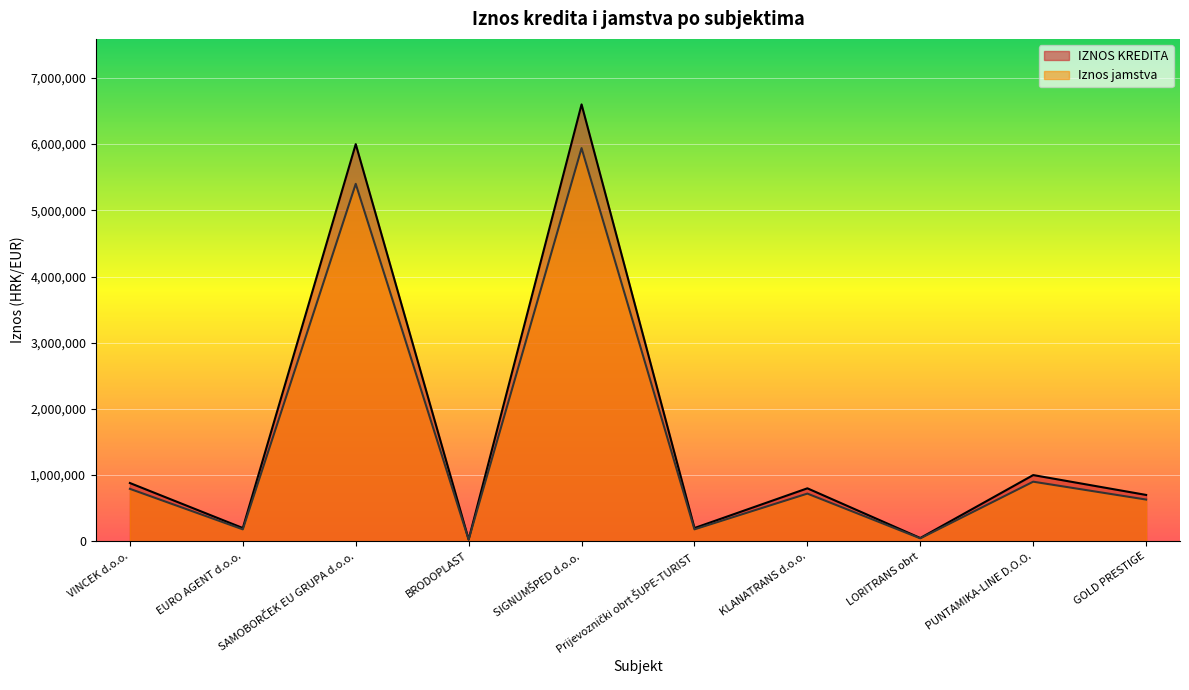

Reading left to right, what are all the values shown in this chart?

IZNOS KREDITA: VINCEK d.o.o.=880000	EURO AGENT d.o.o.=200000	SAMOBORČEK EU GRUPA d.o.o.=6000000	BRODOPLAST=27000	SIGNUMŠPED d.o.o.=6600000	Prijevoznički obrt ŠUPE-TURIST=200000	KLANATRANS d.o.o.=800000	LORITRANS obrt=49000	PUNTAMIKA-LINE D.O.O.=1000000	GOLD PRESTIGE=700000
Iznos jamstva: VINCEK d.o.o.=792000	EURO AGENT d.o.o.=180000	SAMOBORČEK EU GRUPA d.o.o.=5400000	BRODOPLAST=24300	SIGNUMŠPED d.o.o.=5940000	Prijevoznički obrt ŠUPE-TURIST=180000	KLANATRANS d.o.o.=720000	LORITRANS obrt=44100	PUNTAMIKA-LINE D.O.O.=900000	GOLD PRESTIGE=630000